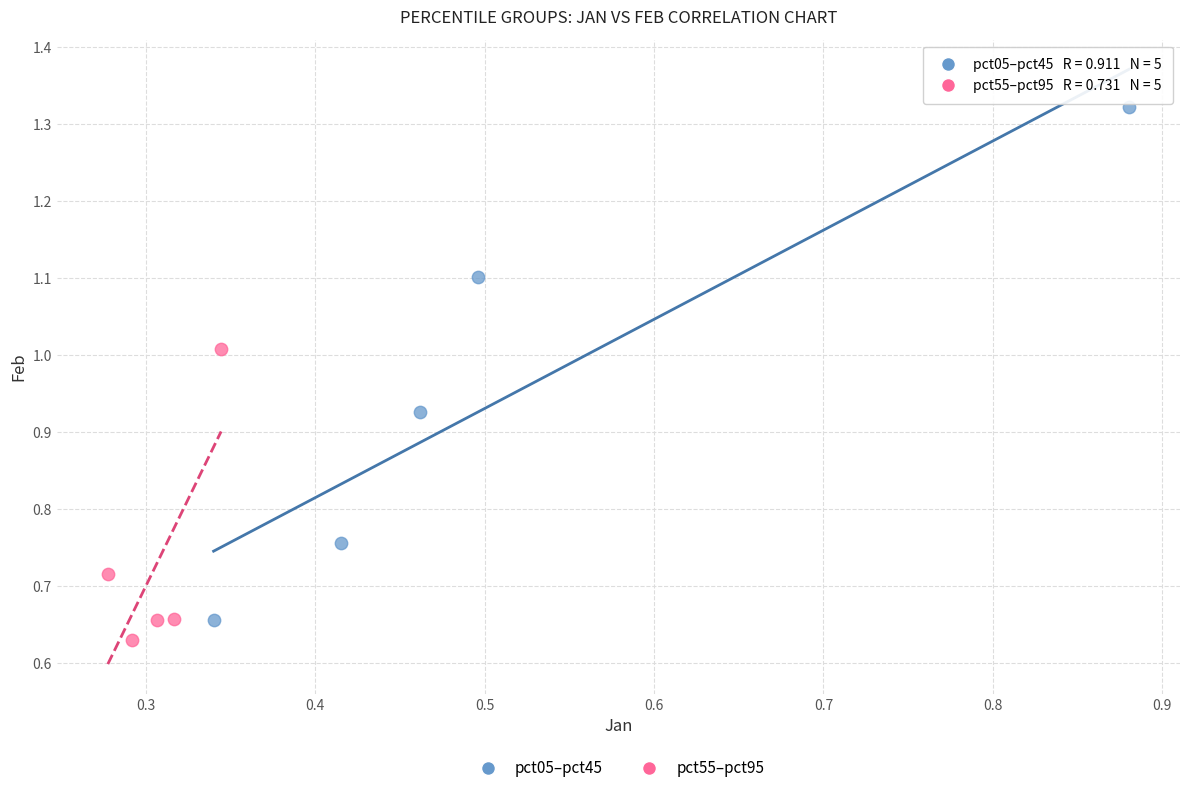

Which series contains the highest Y value?

pct05–pct45